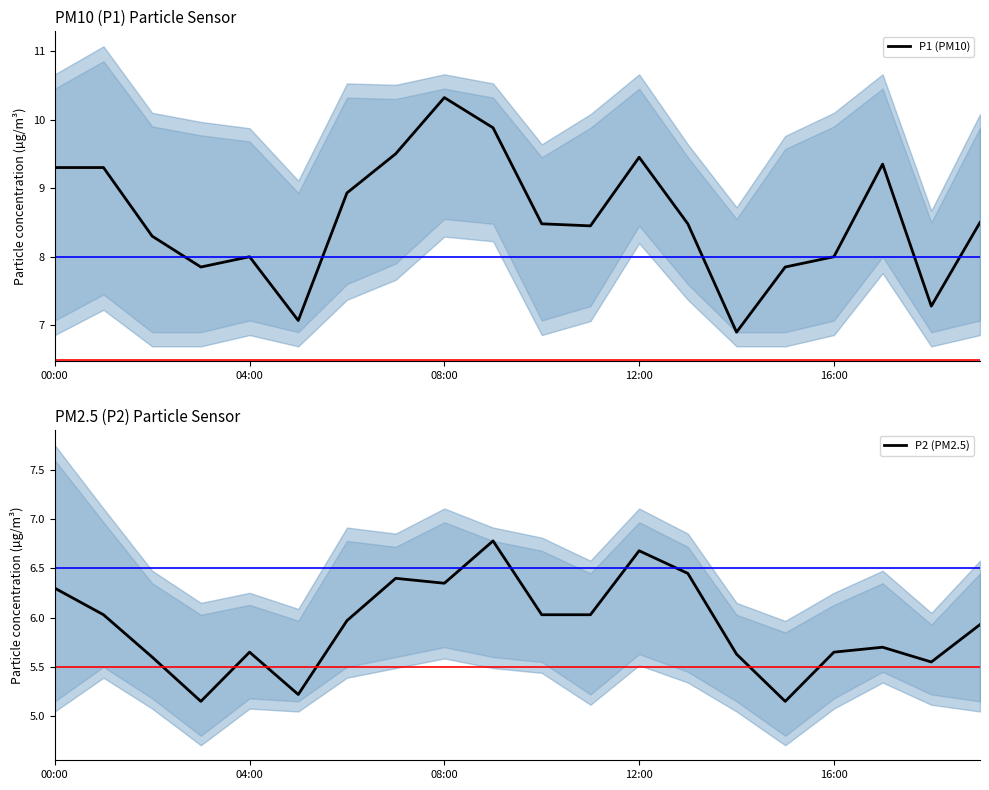

What is the difference between the maximum and second lowest values in the P1 (PM10) series?

3.2